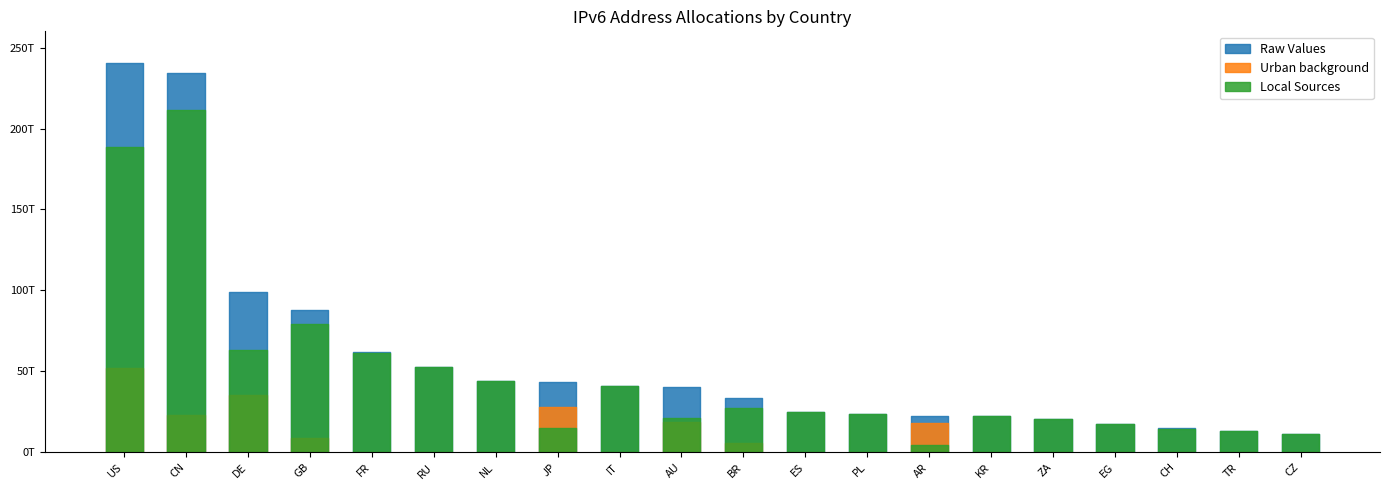

At how many categories does at least one series exceed 28526609242717?

11